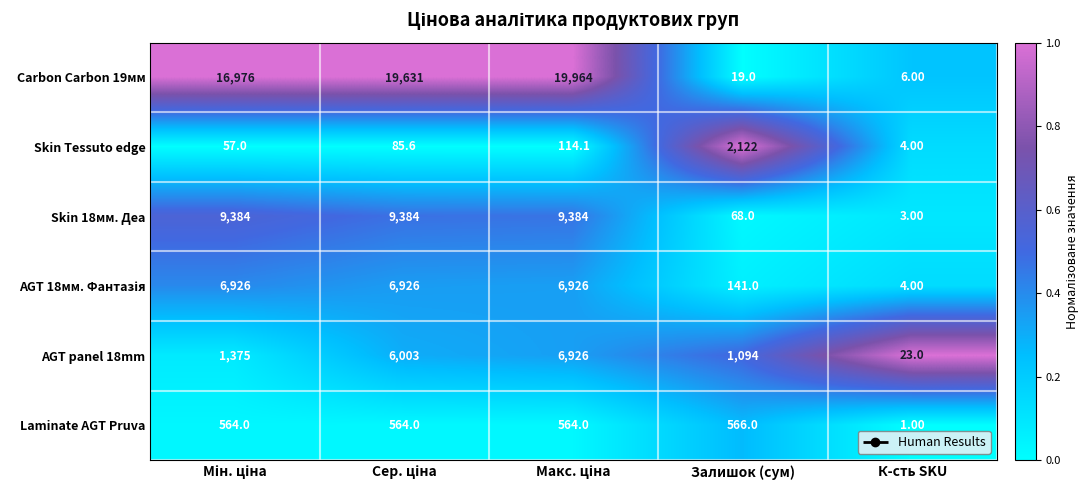

What is the average value of the AGT panel 18mm series?

3084.2